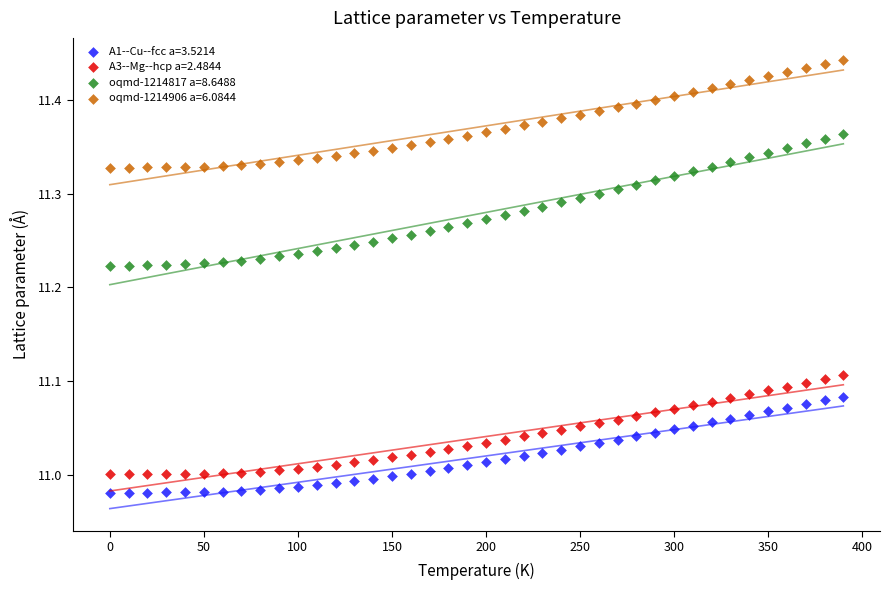

Which series contains the lowest Y value?

A1--Cu--fcc a=3.5214